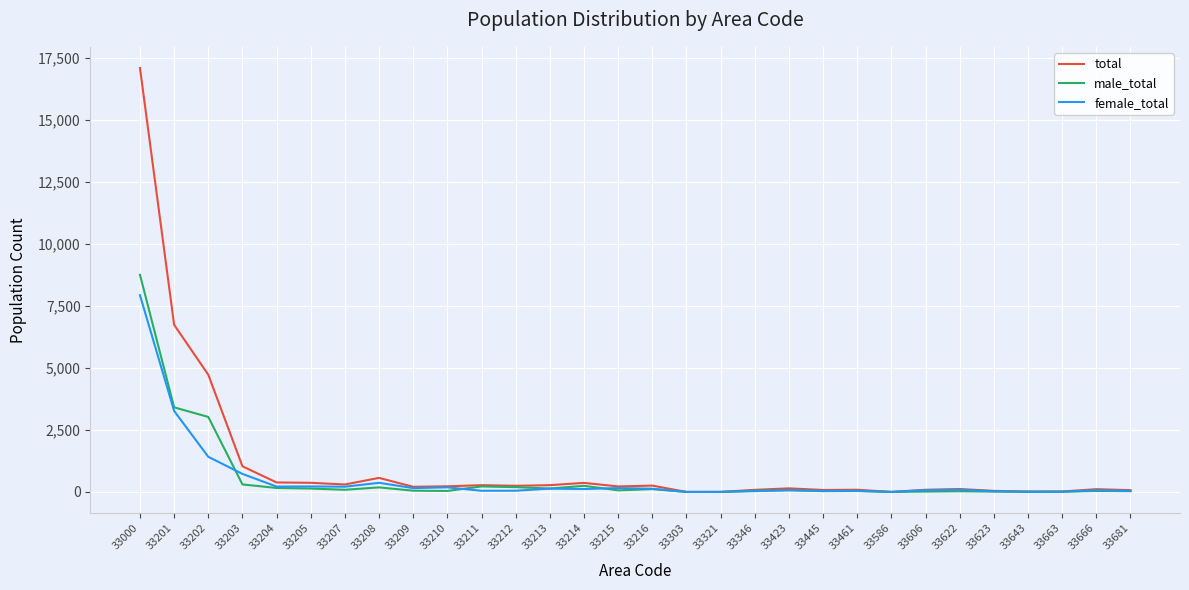

What is the spread (max minus min) of values at 33209?

157